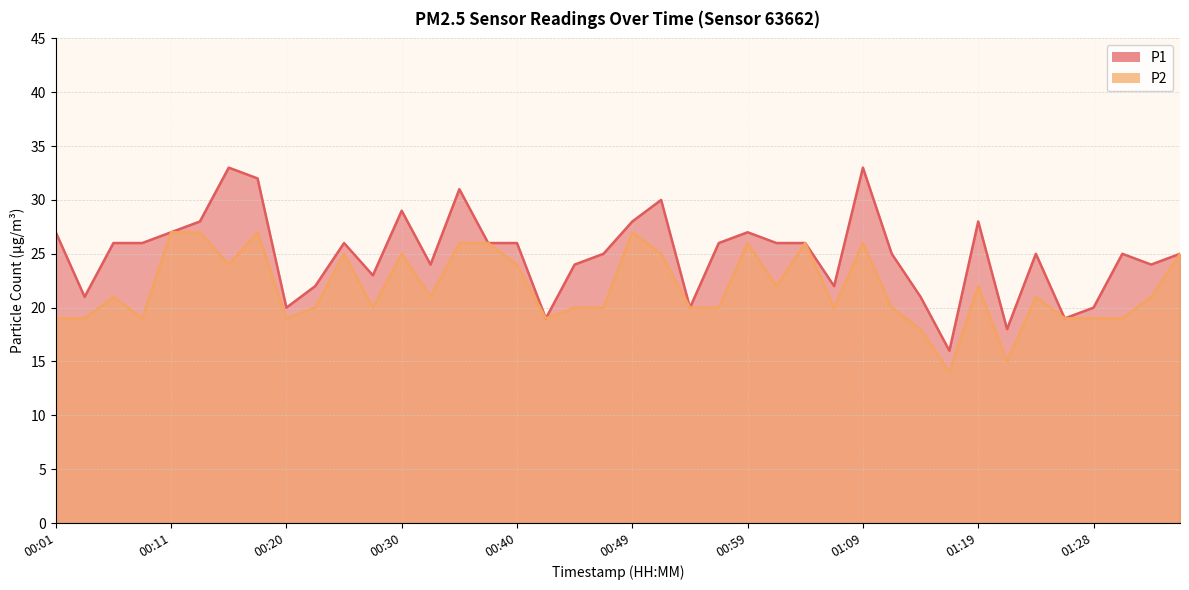

What is the average value of the P1 series?

25